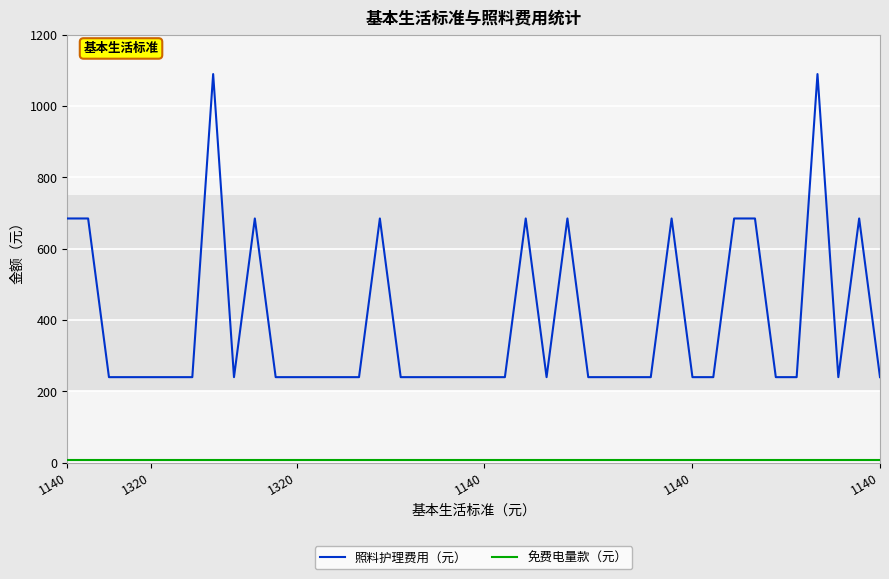

How many 照料护理费用（元） values are between 240 and 685?

38